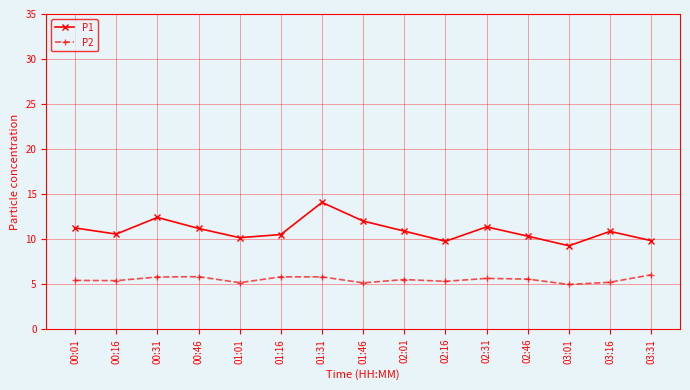

The P1 series shows 12.0 at 01:46. True or false?

True